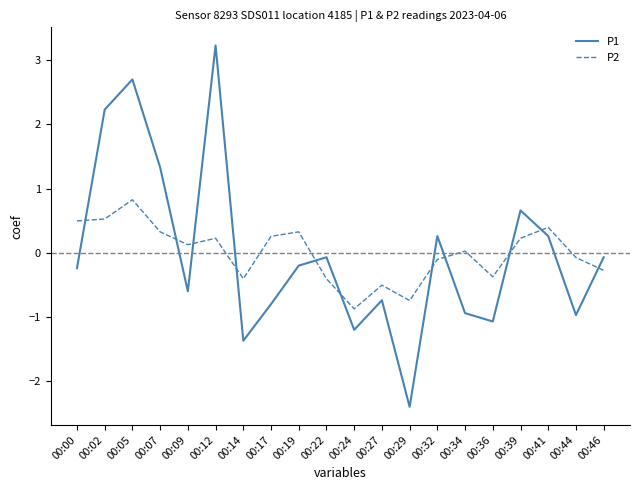

After their last crossing, which series has the higher values: P2 or P1?

P1